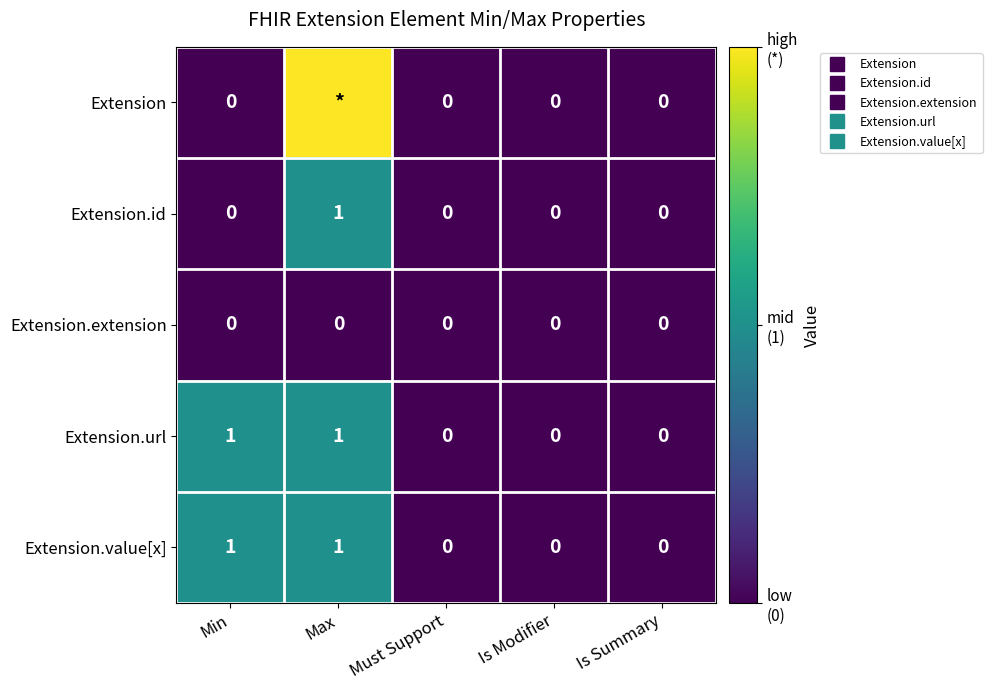

How many values in the Extension.value[x] series exceed 0?

2